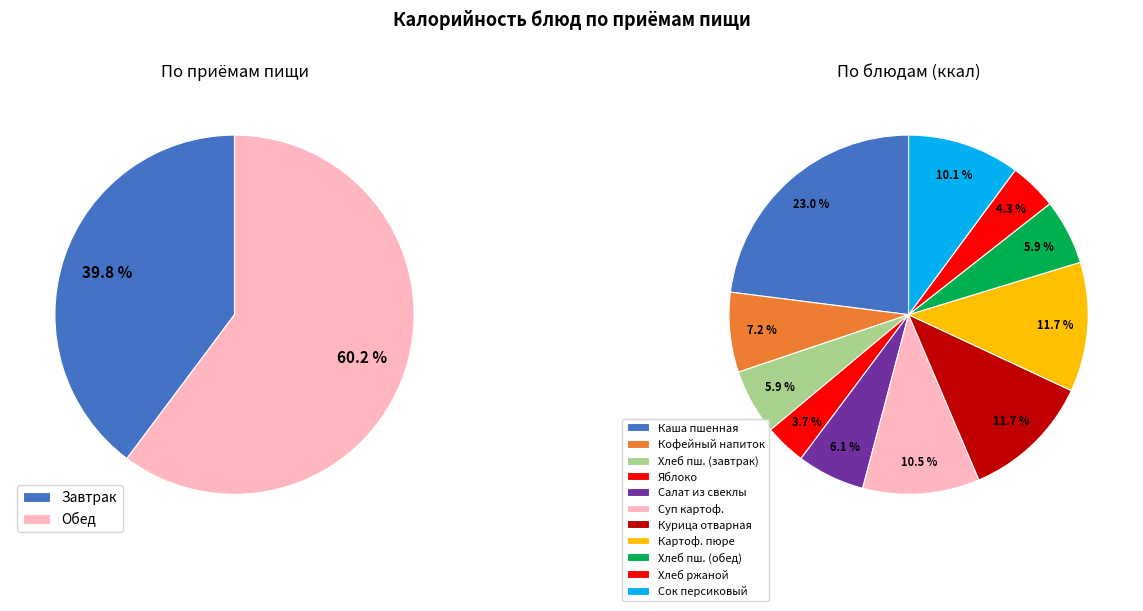

To the nearest percent, what is the average slice percentage?

9%